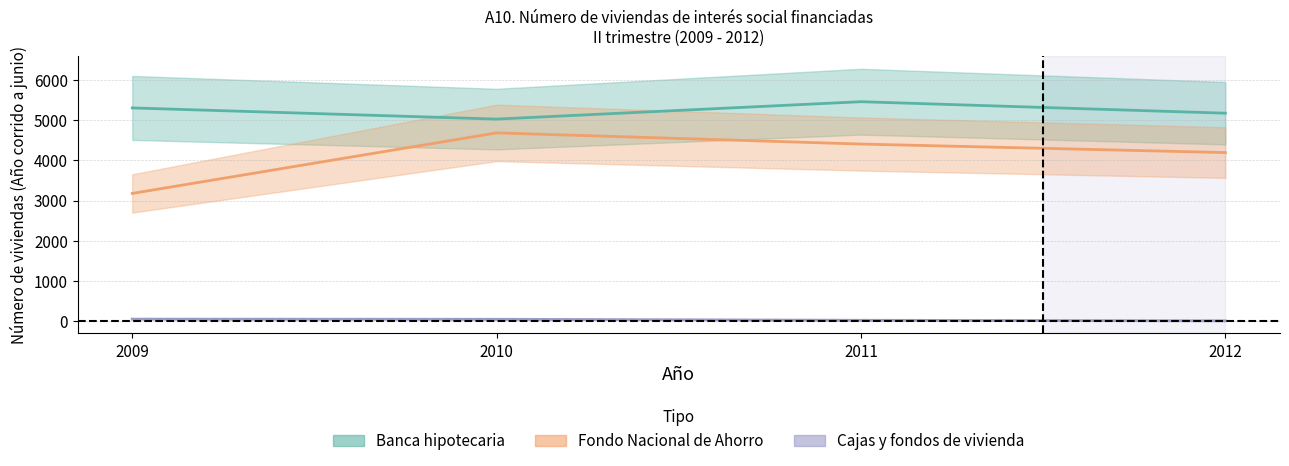

In Banca hipotecaria, how many points are higher than both neighbors (excluding endpoints)?

1